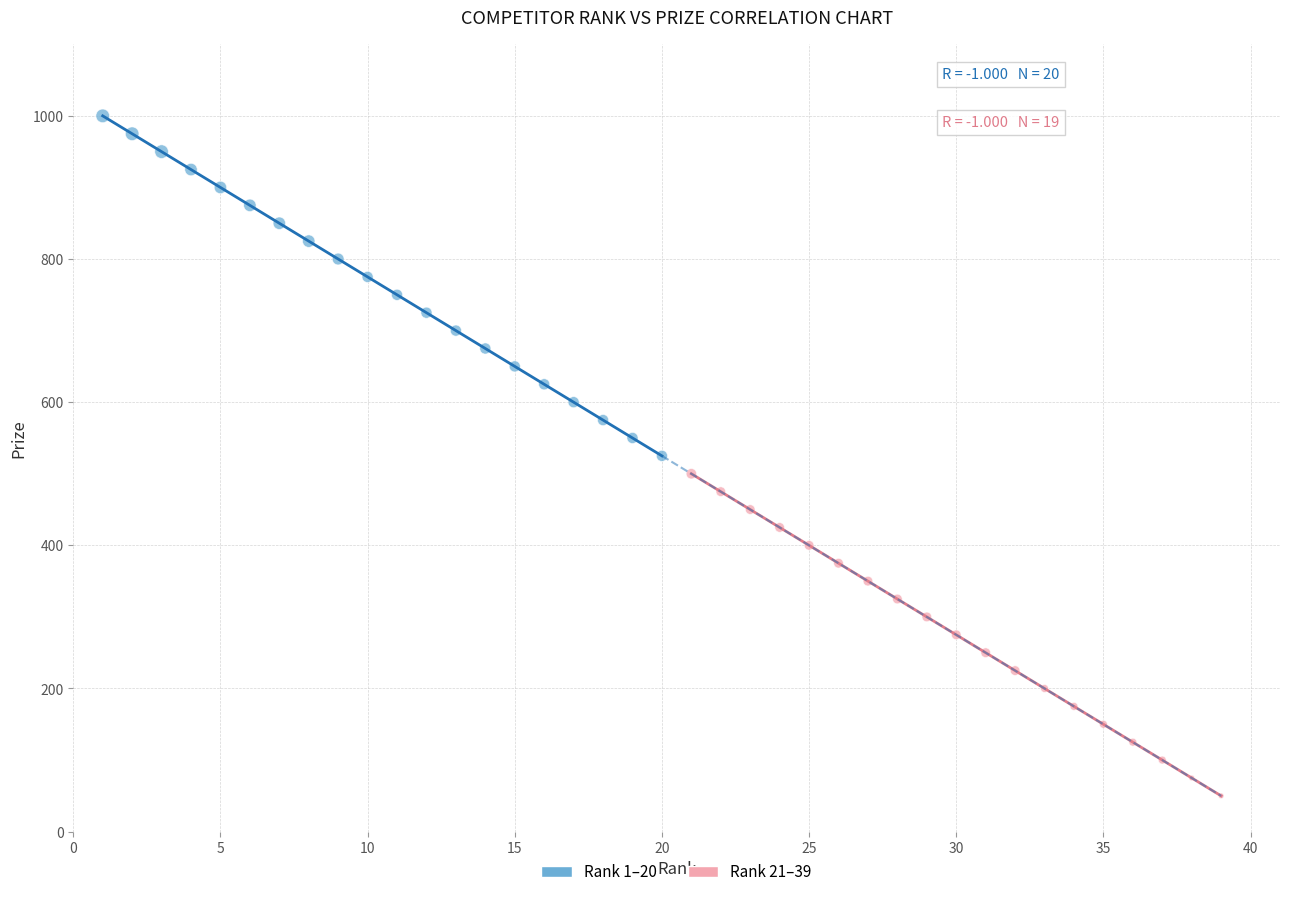

Which series contains the lowest Y value?

Rank 21–39